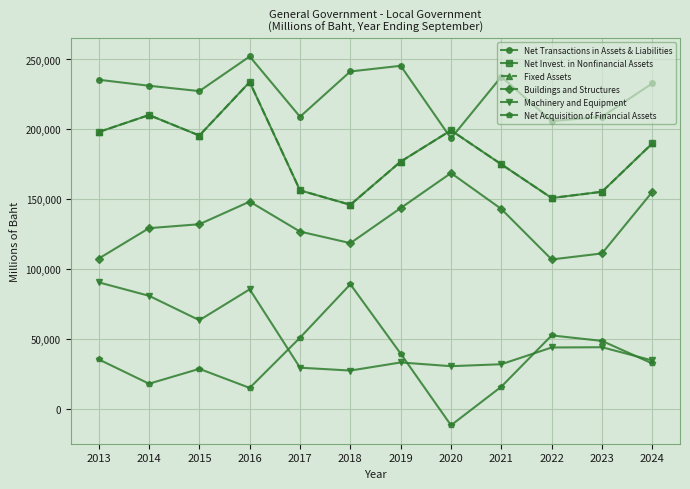

Does the chart have visible grid lines?

Yes